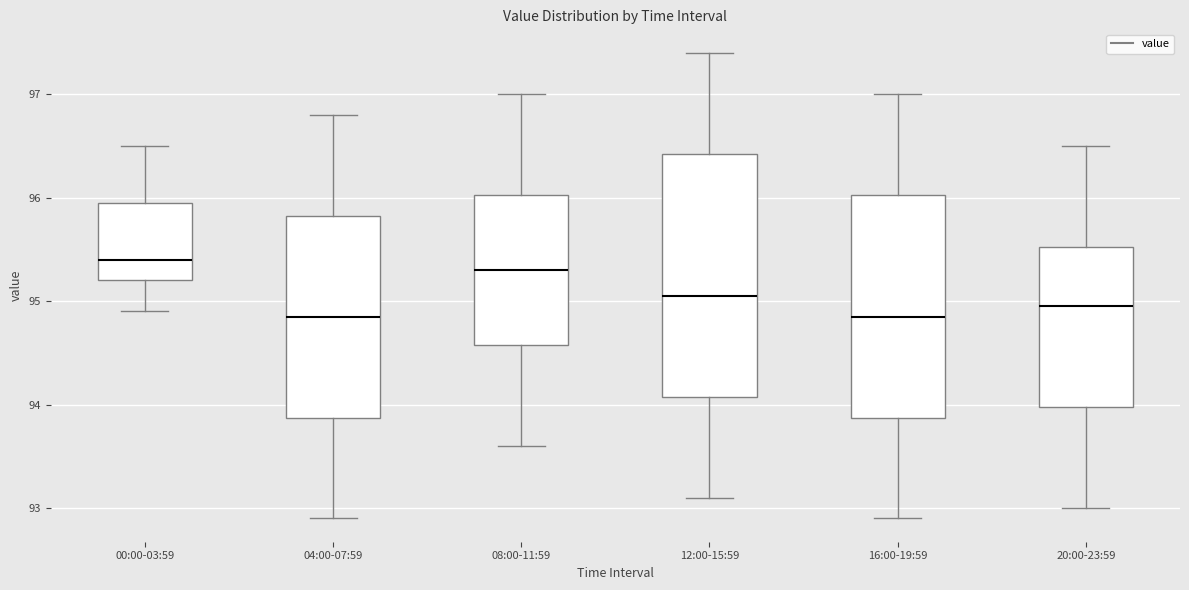

Which box is the tallest, from its lower edge to its upper edge?

12:00-15:59